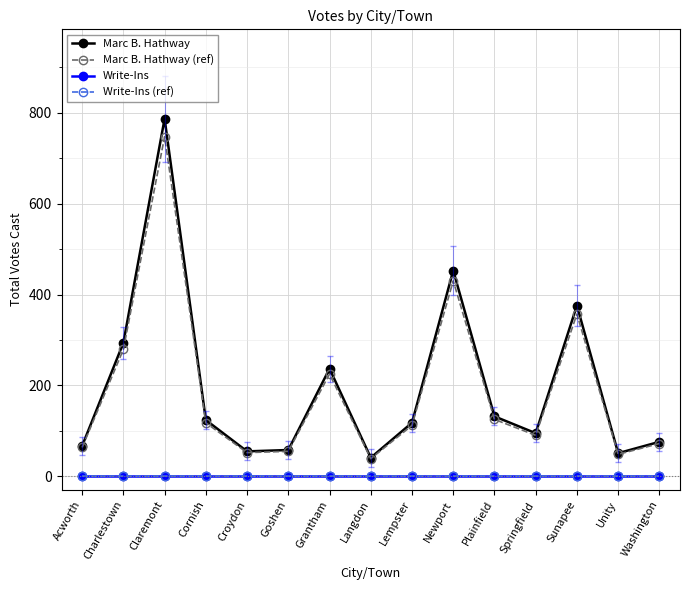

Which has a higher value, Washington or Langdon?

Washington